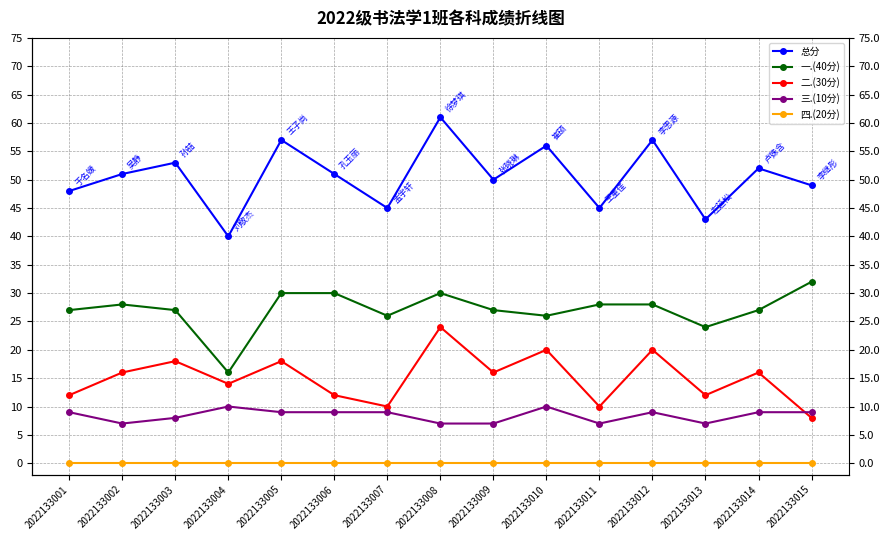

How many interior local peaks does the 二.(30分) series have?

6